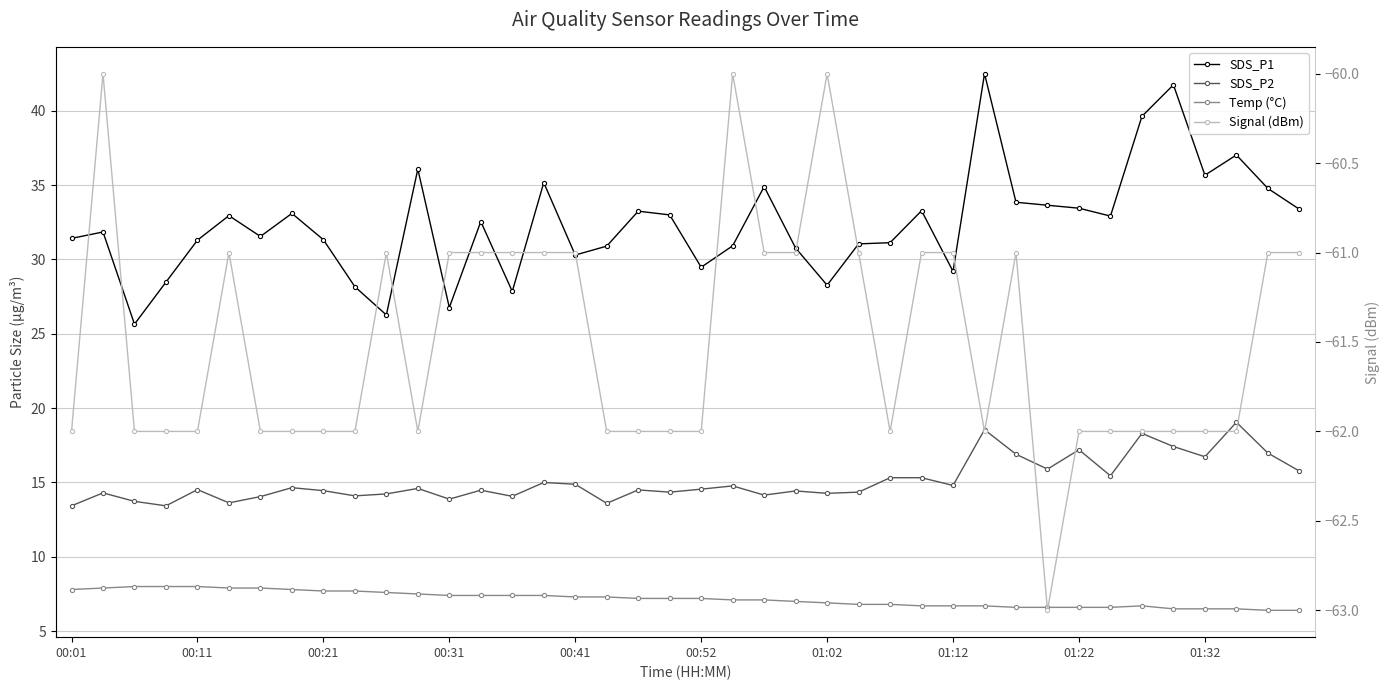

True or false: Signal (dBm) and SDS_P1 intersect in this chart.

False